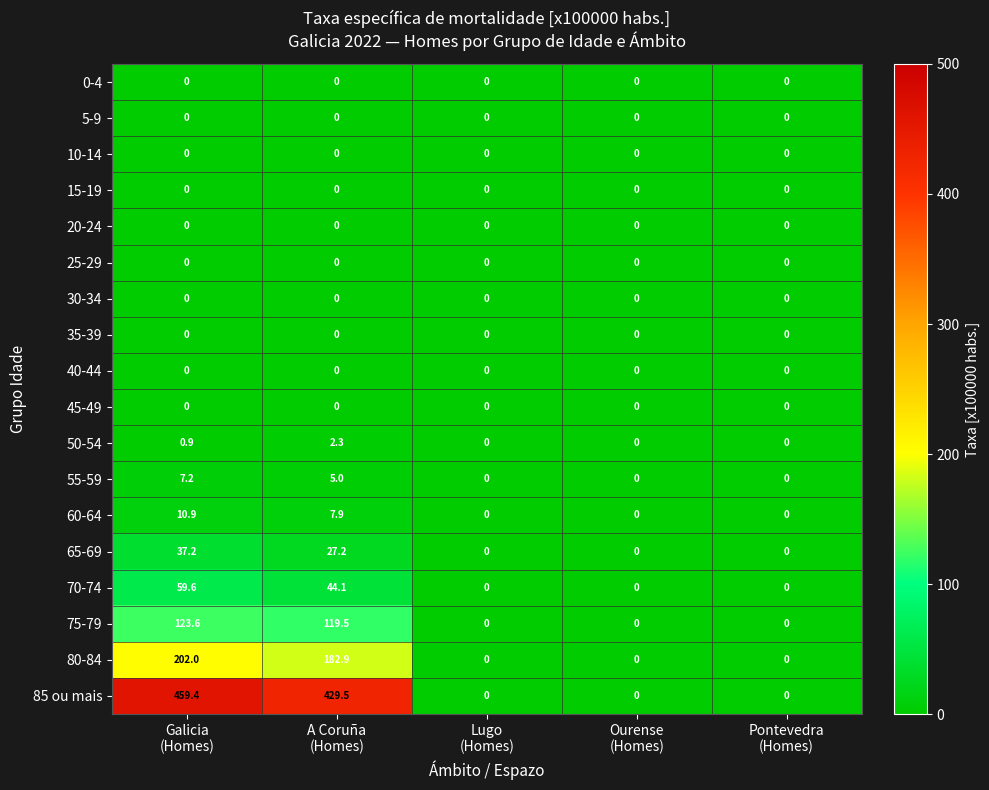

What is the average value of the 55-59 series?

2.4